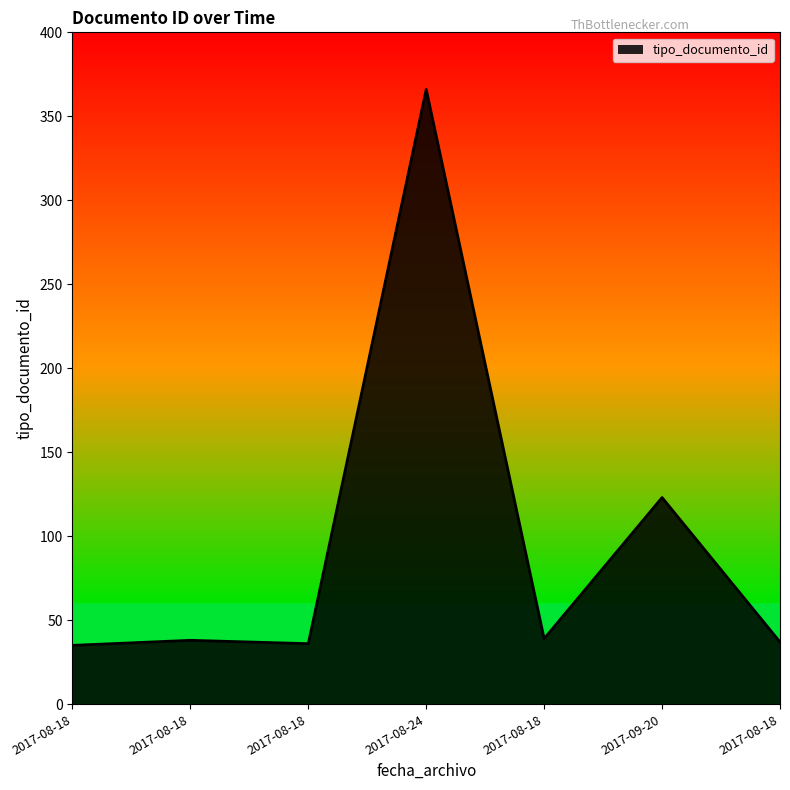

Does the chart display data point markers on the line(s)?

No